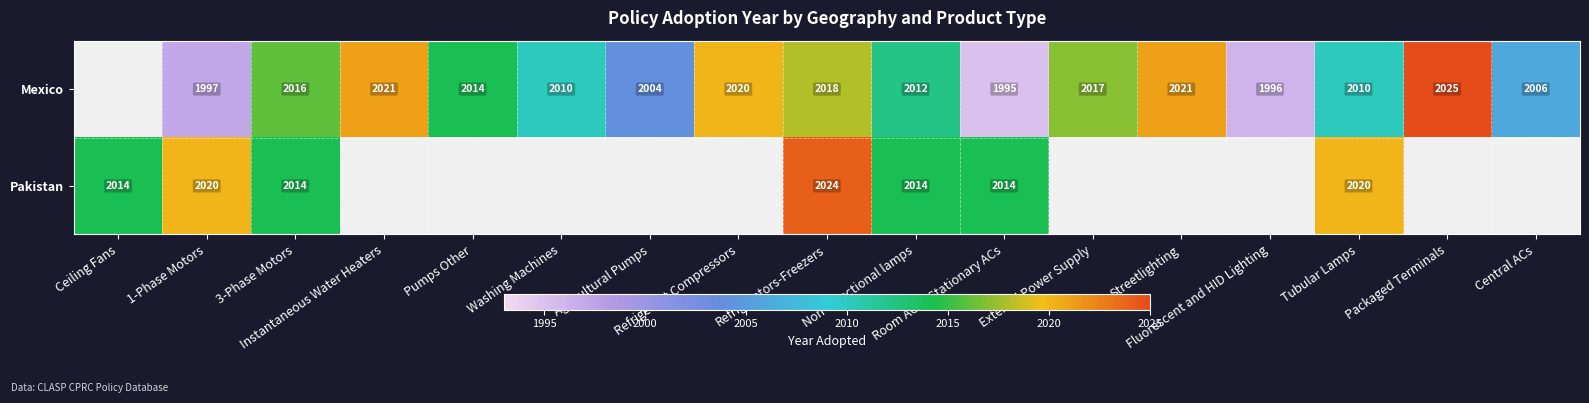

Count the Mexico values in the range 2010 to 2018.

7